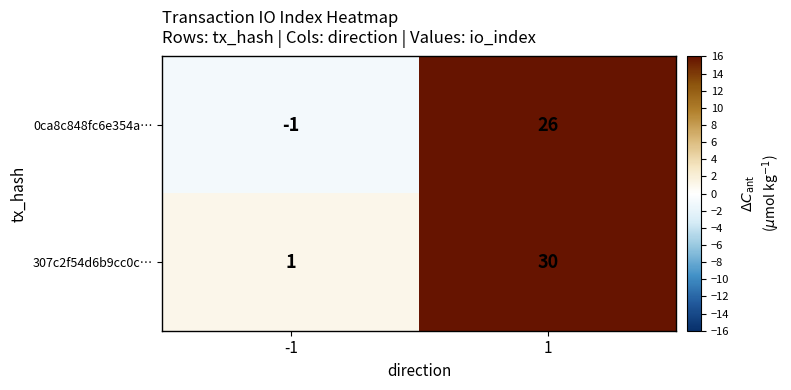

Count the number of data series in this chart.

2